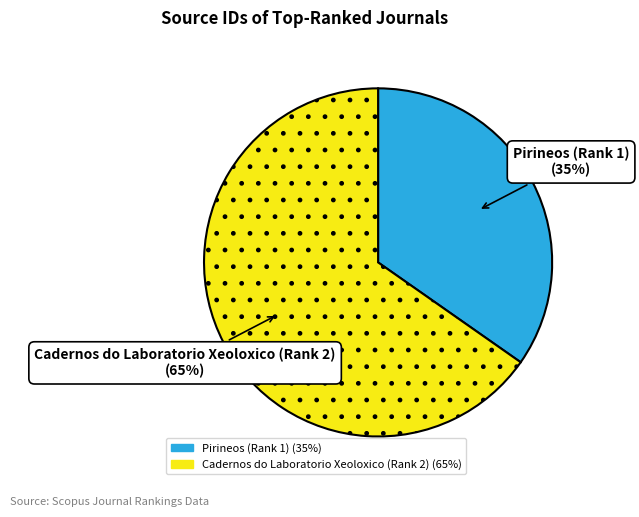

Do Cadernos do Laboratorio Xeoloxico (Rank 2) and Pirineos (Rank 1) together represent more than half of the pie?

Yes